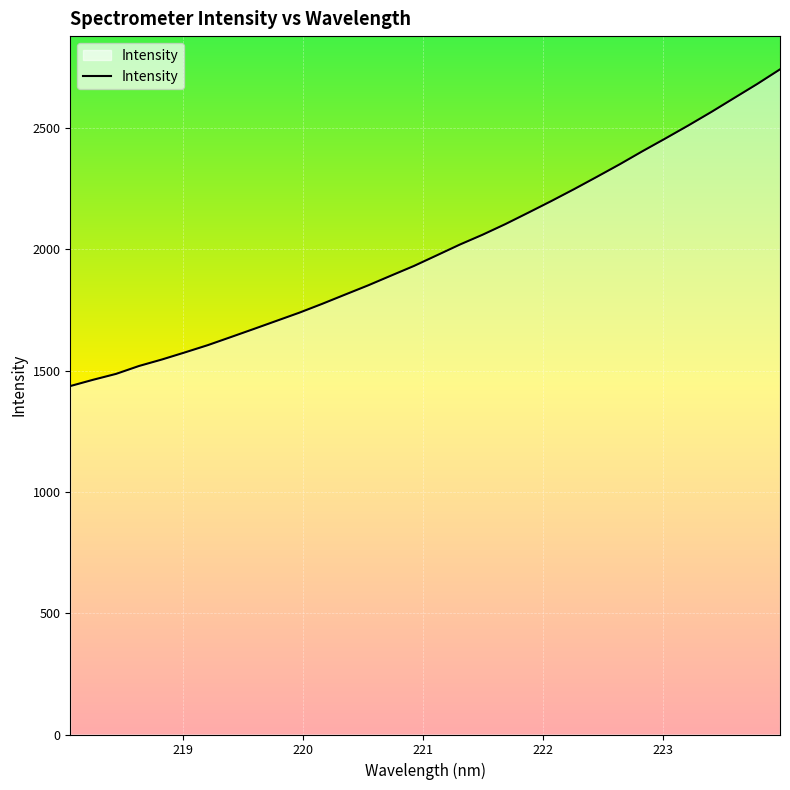

What is the smallest value displayed?

1436.8